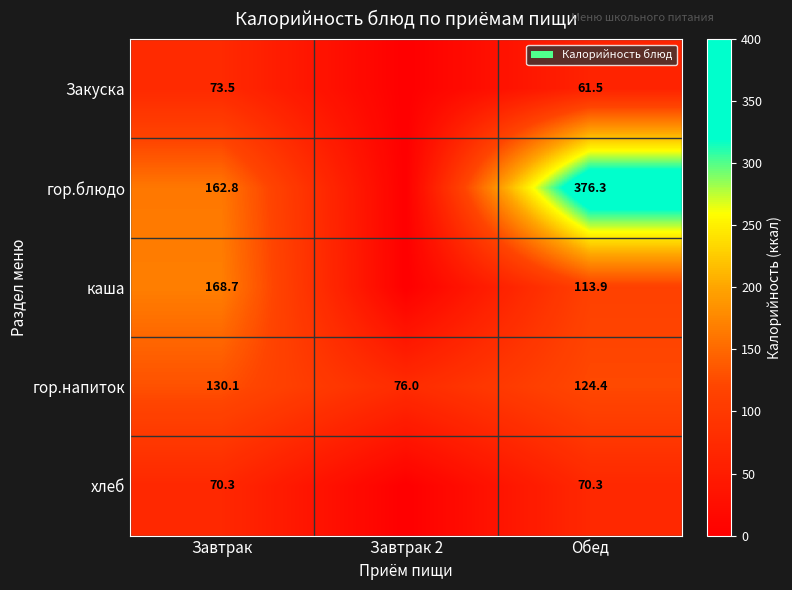

Which has a higher value, Обед or Завтрак?

Завтрак